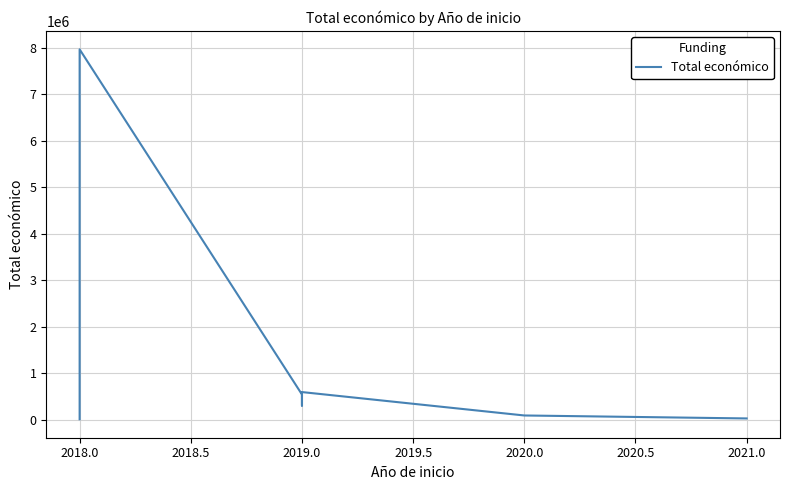

At which label does the data first exceed 308500?

2018.0